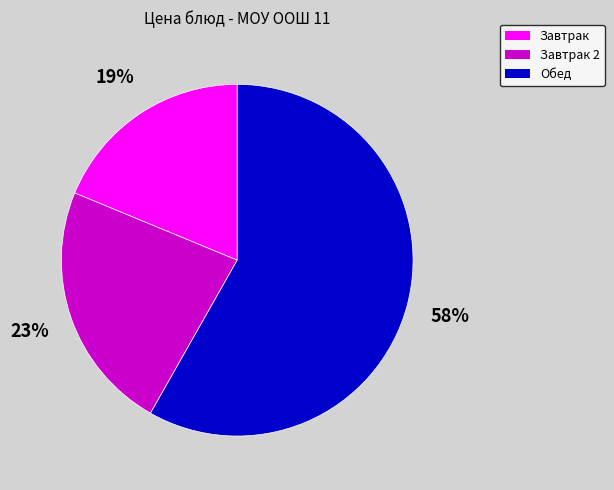

To the nearest percent, what is the average slice percentage?

33%